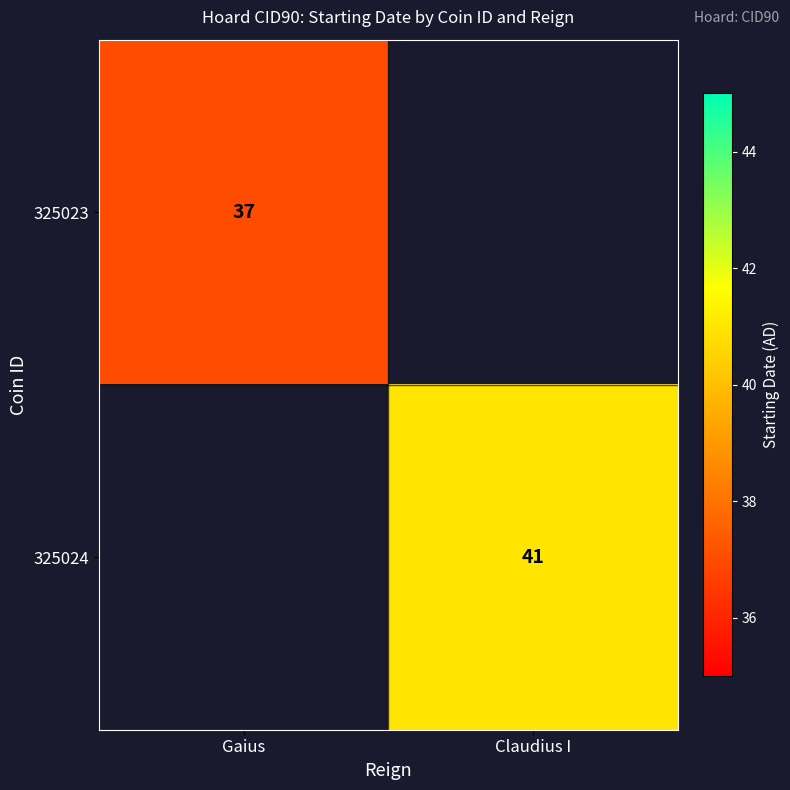

At how many categories does at least one series exceed 40?

1